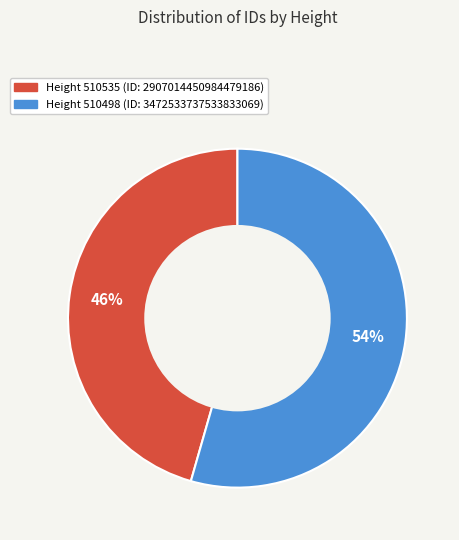

Does any single category account for the majority?

Yes